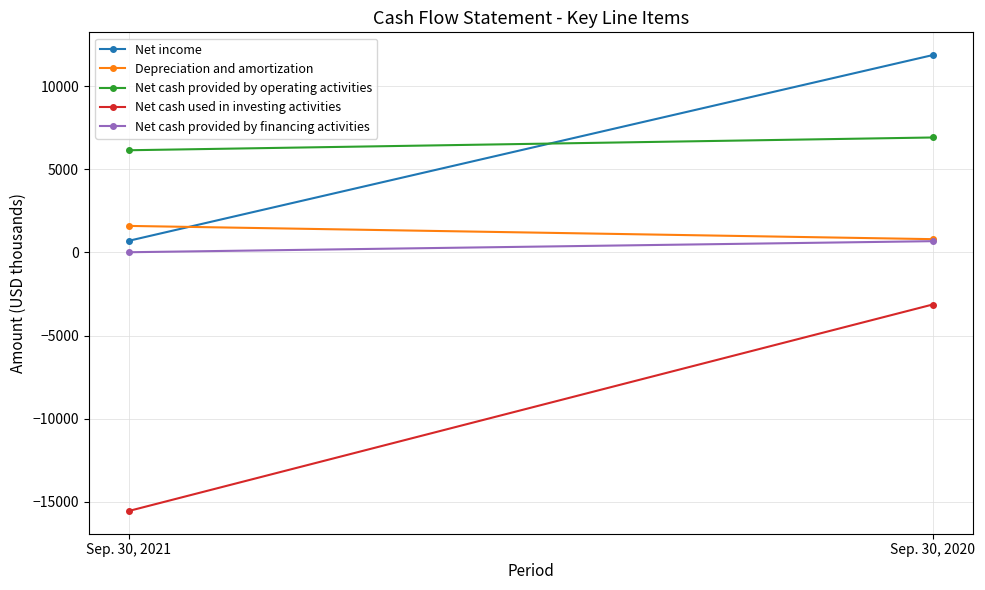

How many values in the Depreciation and amortization series are below 1597?

1